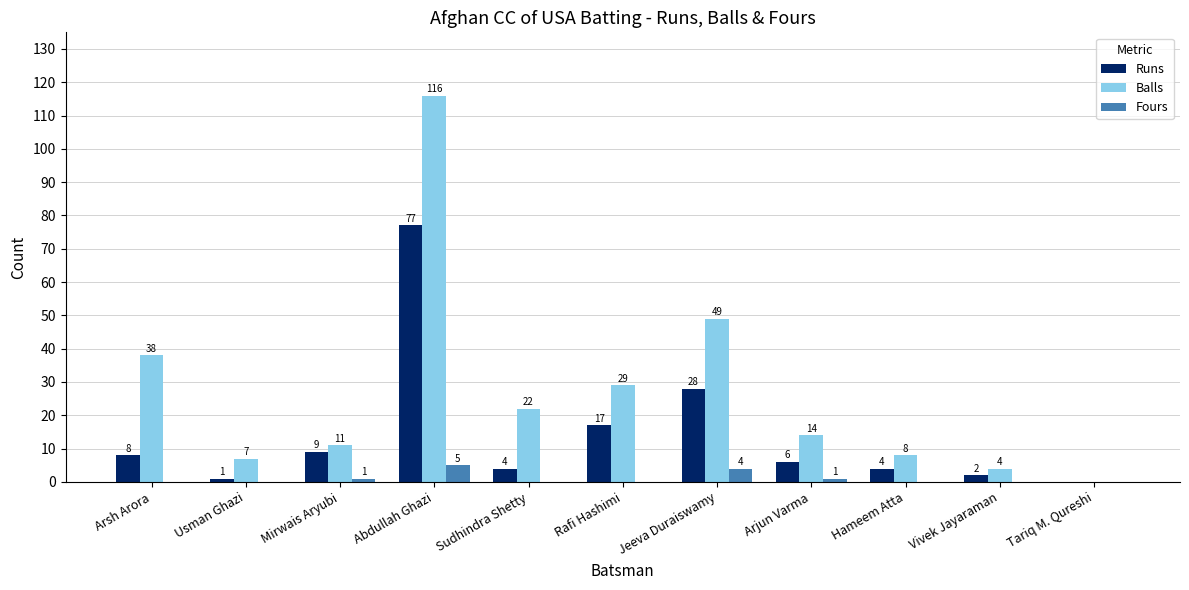

Is the value of Fours at Mirwais Aryubi greater than the value of Balls at Abdullah Ghazi?

No